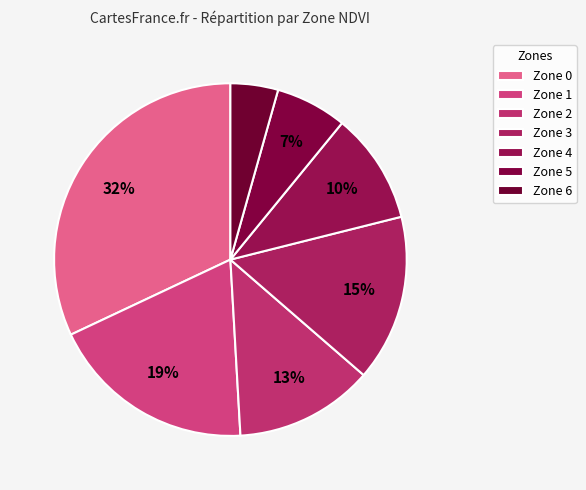

How many slices are in this pie chart?

7